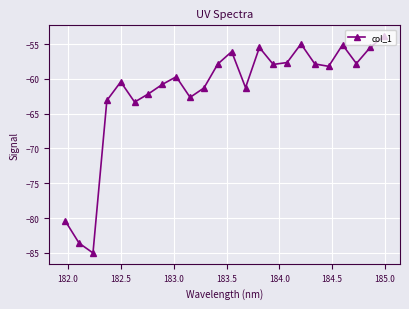

What is the value of the 21st point from the left?

-55.1